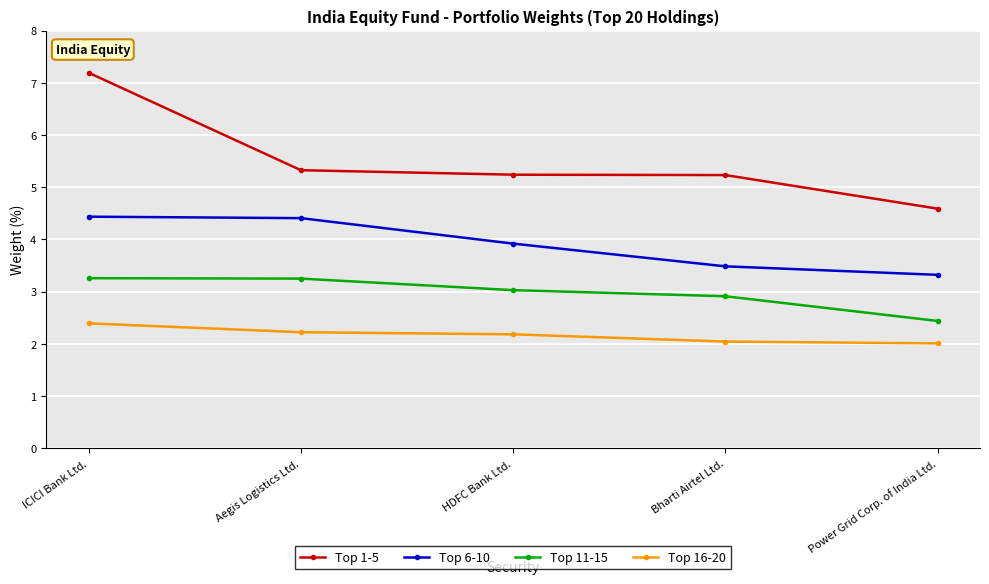

True or false: Top 16-20 and Top 6-10 cross at least once.

False